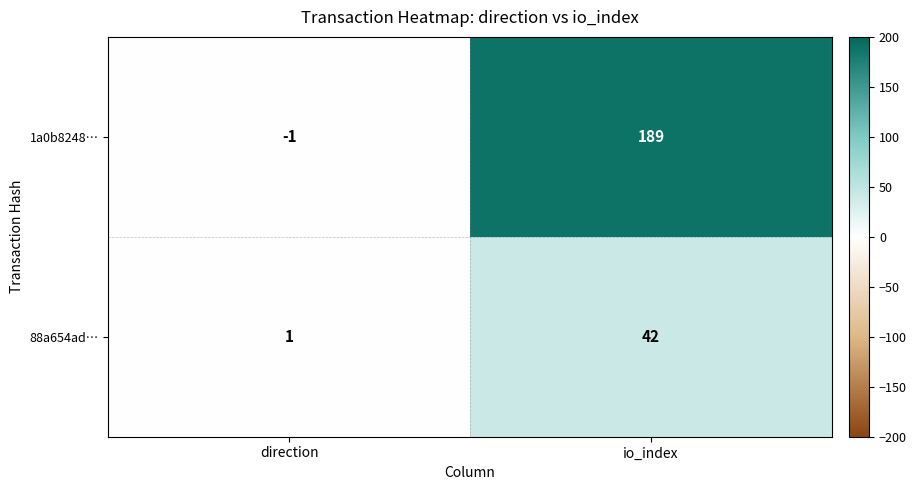

Which series has the widest spread of values?

1a0b8248…